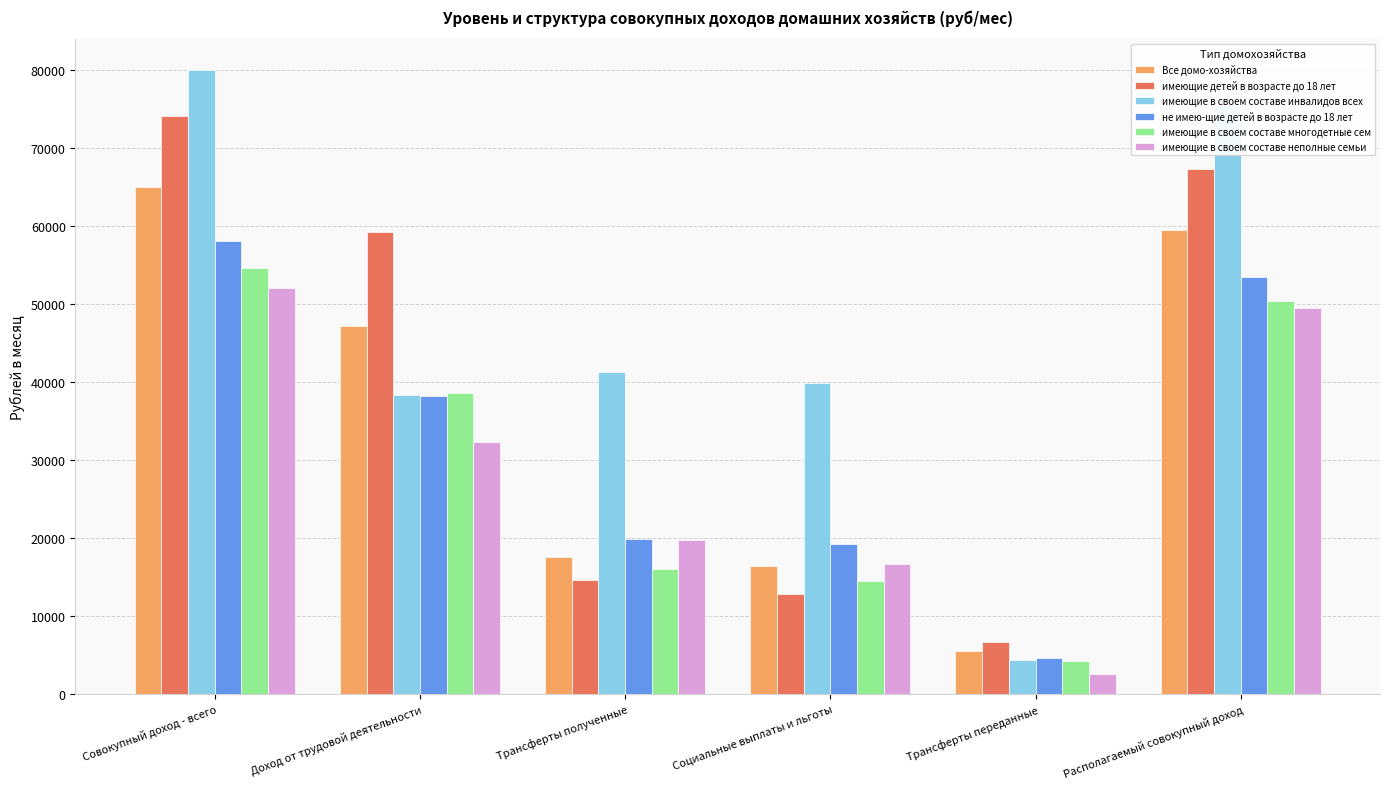

What is the maximum value shown in the chart?

79933.3